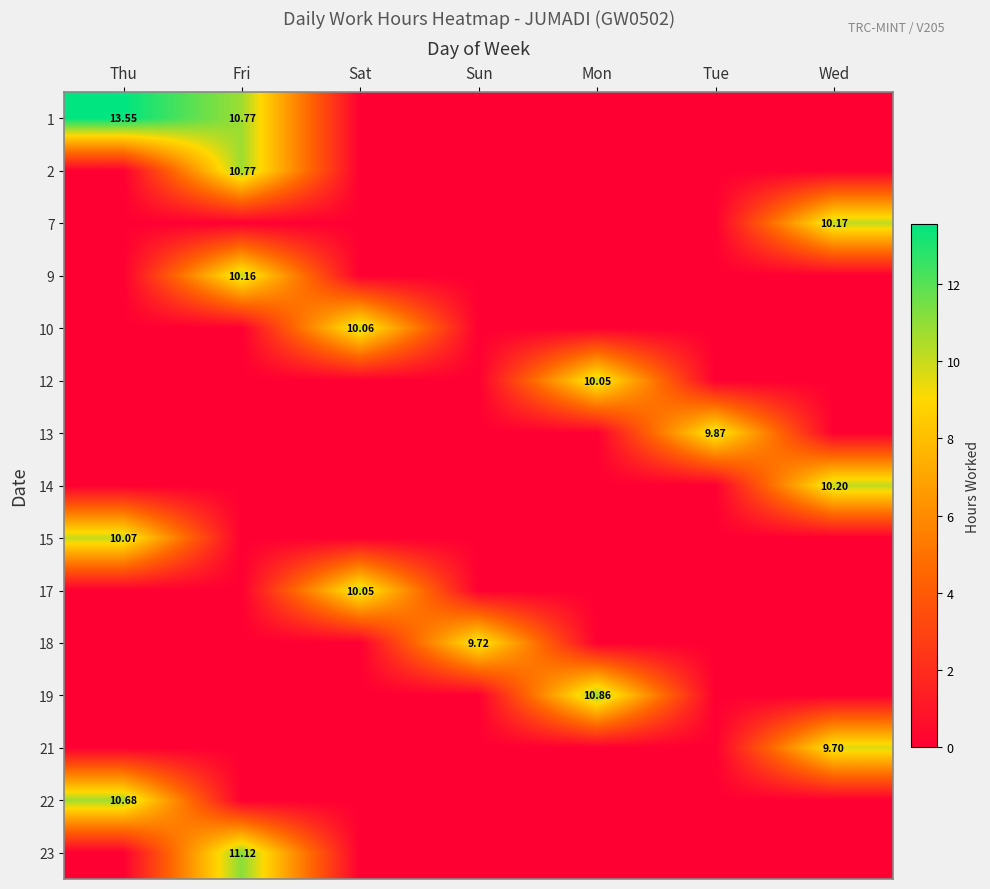

Which has a higher value, Fri or Thu?

Thu